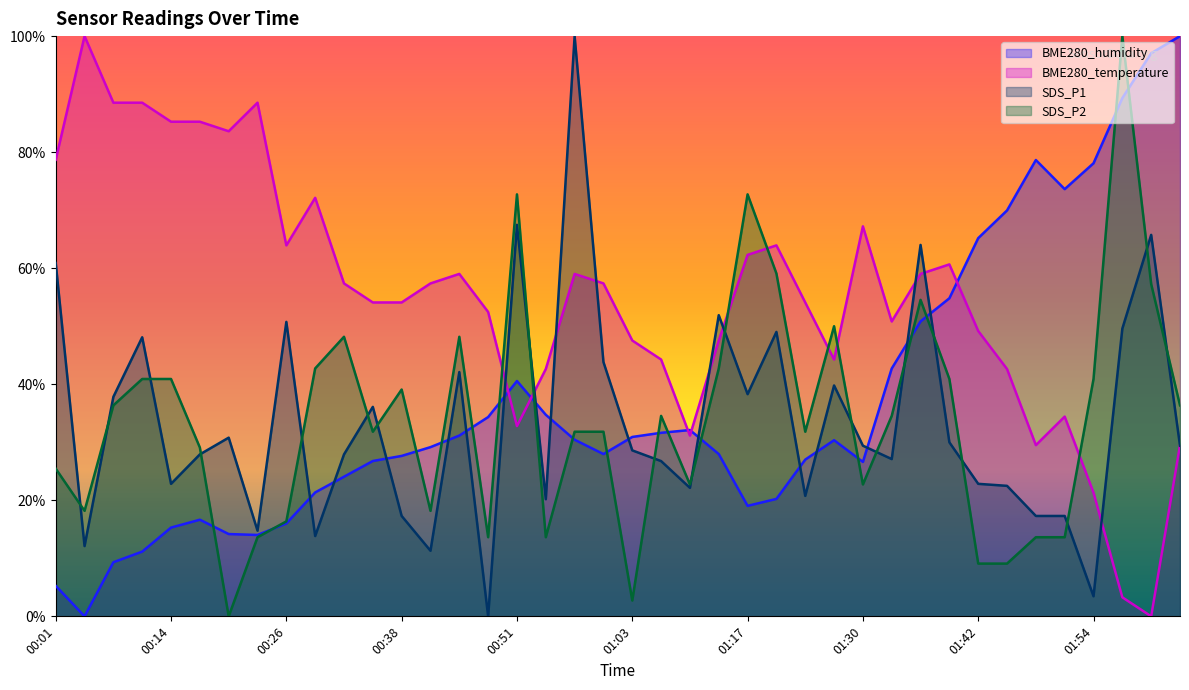

True or false: SDS_P1 and BME280_temperature intersect in this chart.

True